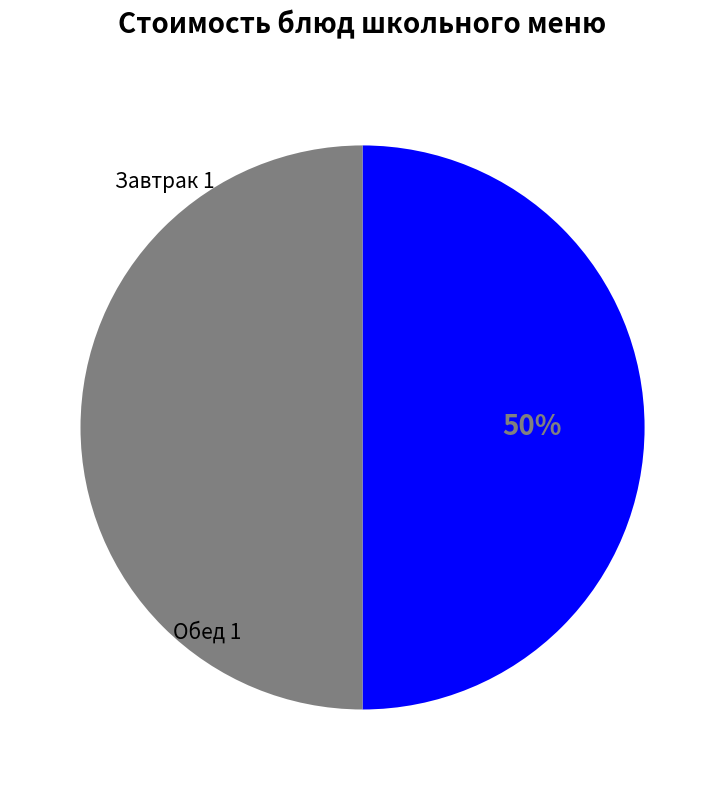

To the nearest percent, what is the average slice percentage?

50%